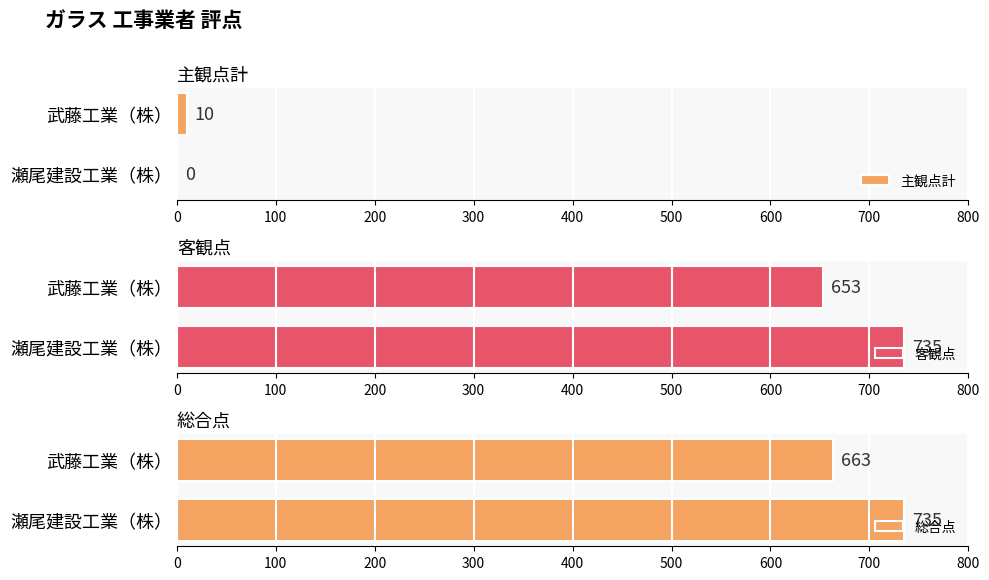

Read the 主観点計 value at 武藤工業（株）.

10